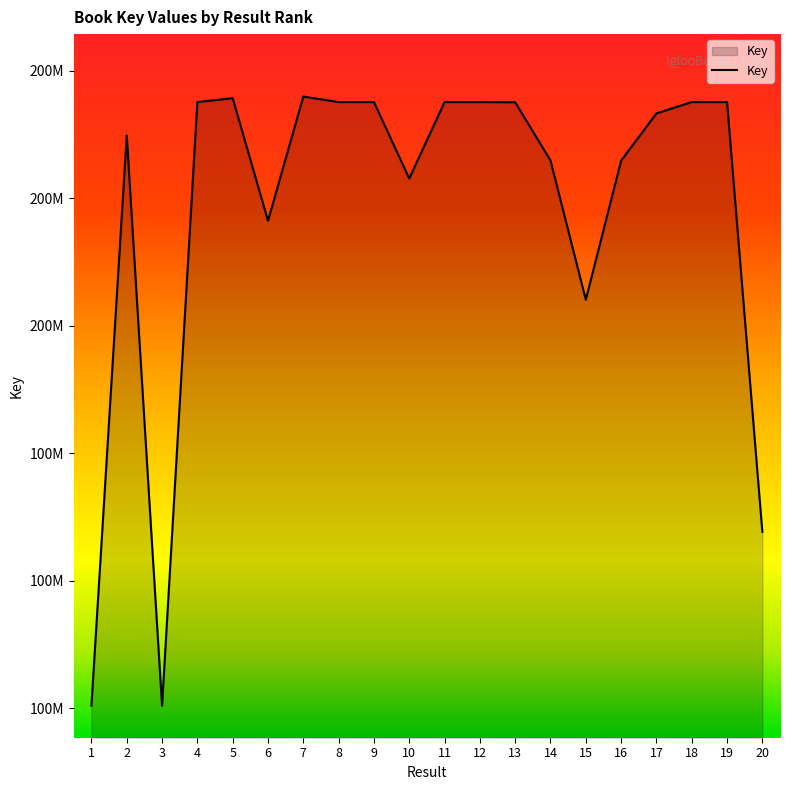

List the labels in order of value, smallest first.

3, 1, 20, 15, 6, 10, 16, 14, 2, 17, 13, 11, 8, 19, 18, 12, 4, 9, 5, 7